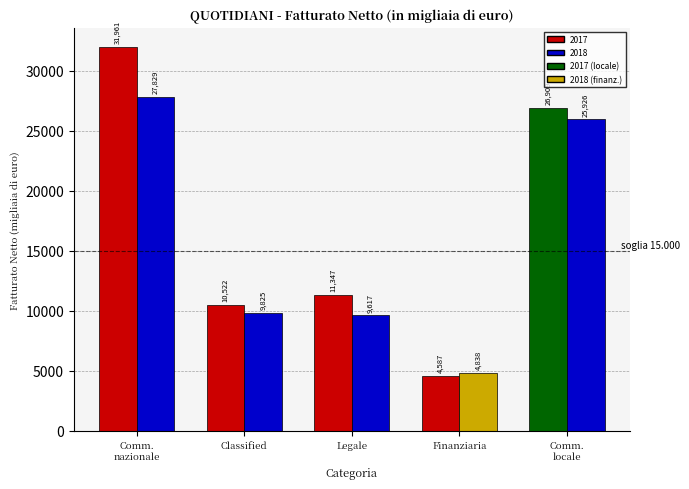

Reading left to right, transcribe all the data shown in this chart.

2017: 31961	10522	11347	4587	26909
2018: 27829	9825	9617	4838	25926